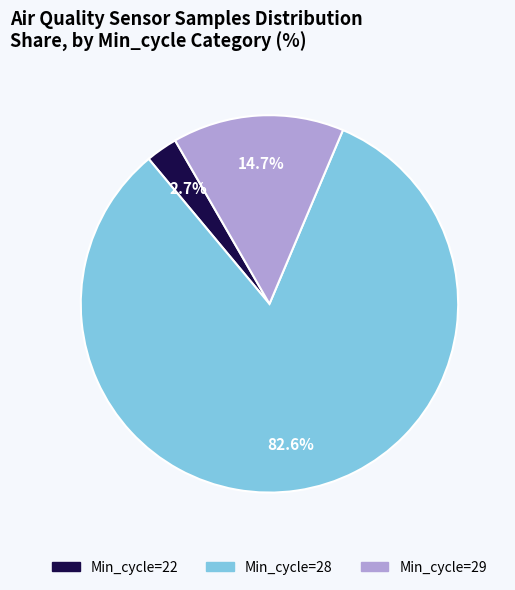

Is there a majority slice in this chart?

Yes